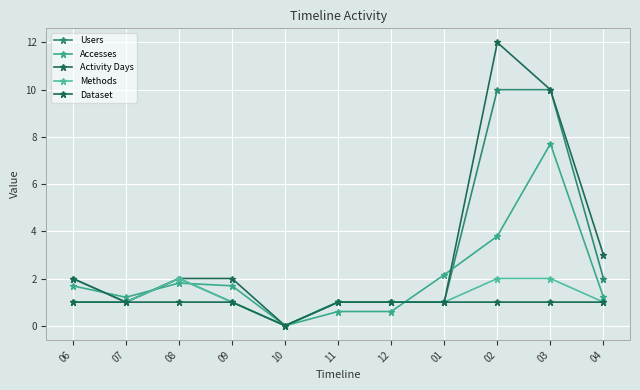

What position from the left is 04?

11